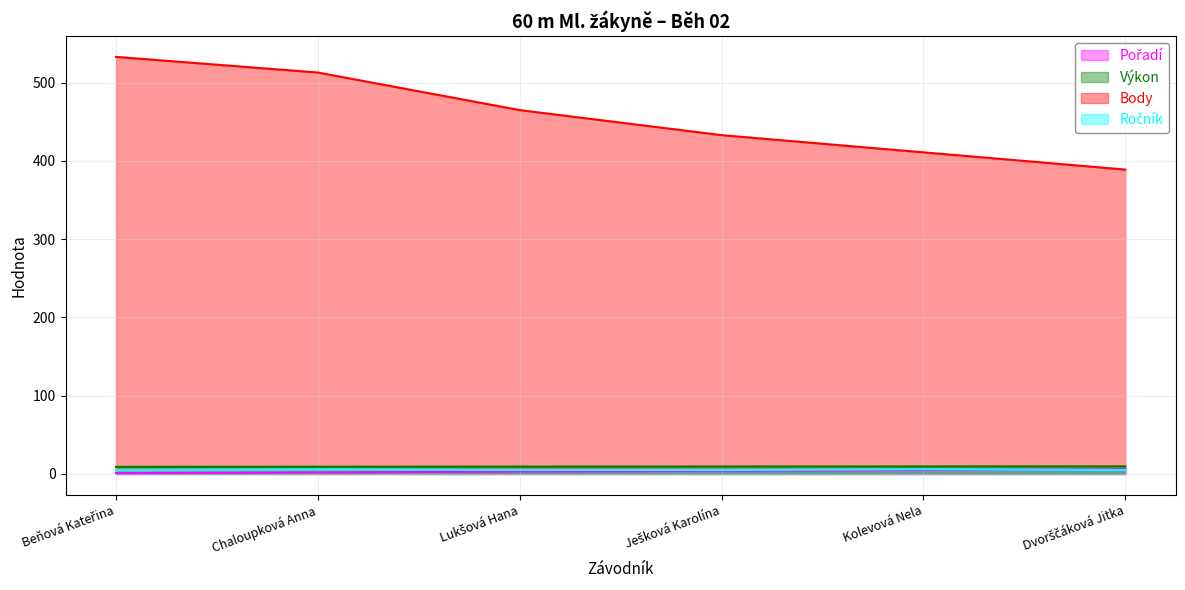

Reading right to left, what are all the values shown in this chart?

Pořadí: Dvorščáková Jitka=6.0	Kolevová Nela=5.0	Ješková Karolína=4.0	Lukšová Hana=3.0	Chaloupková Anna=2.0	Beňová Kateřina=1.0
Výkon: Dvorščáková Jitka=9.8	Kolevová Nela=9.7	Ješková Karolína=9.6	Lukšová Hana=9.4	Chaloupková Anna=9.2	Beňová Kateřina=9.1
Body: Dvorščáková Jitka=389.0	Kolevová Nela=411.0	Ješková Karolína=433.0	Lukšová Hana=465.0	Chaloupková Anna=513.0	Beňová Kateřina=533.0
Ročník: Dvorščáková Jitka=5.0	Kolevová Nela=6.0	Ješková Karolína=5.0	Lukšová Hana=5.0	Chaloupková Anna=6.0	Beňová Kateřina=5.0